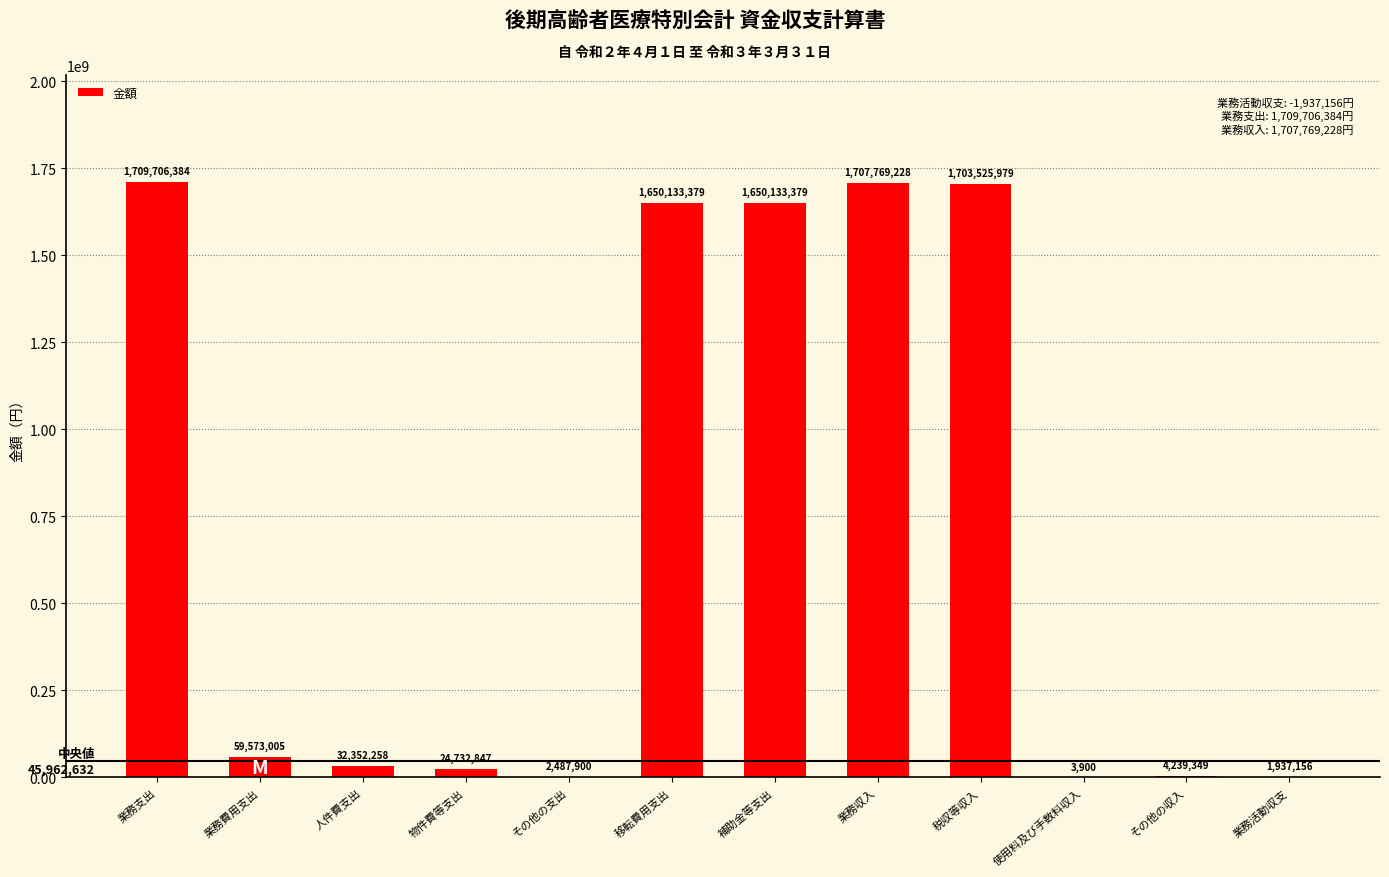

What is the change in value from 業務費用支出 to 補助金等支出?

+1590560374